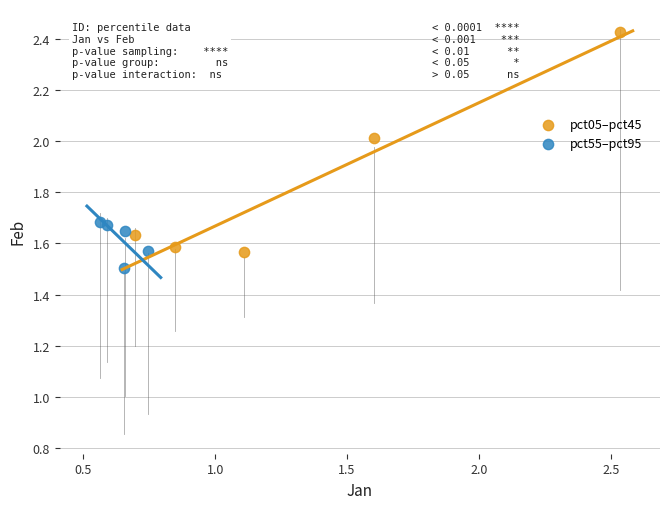

What are all the series names shown in the legend?

pct05–pct45, pct55–pct95